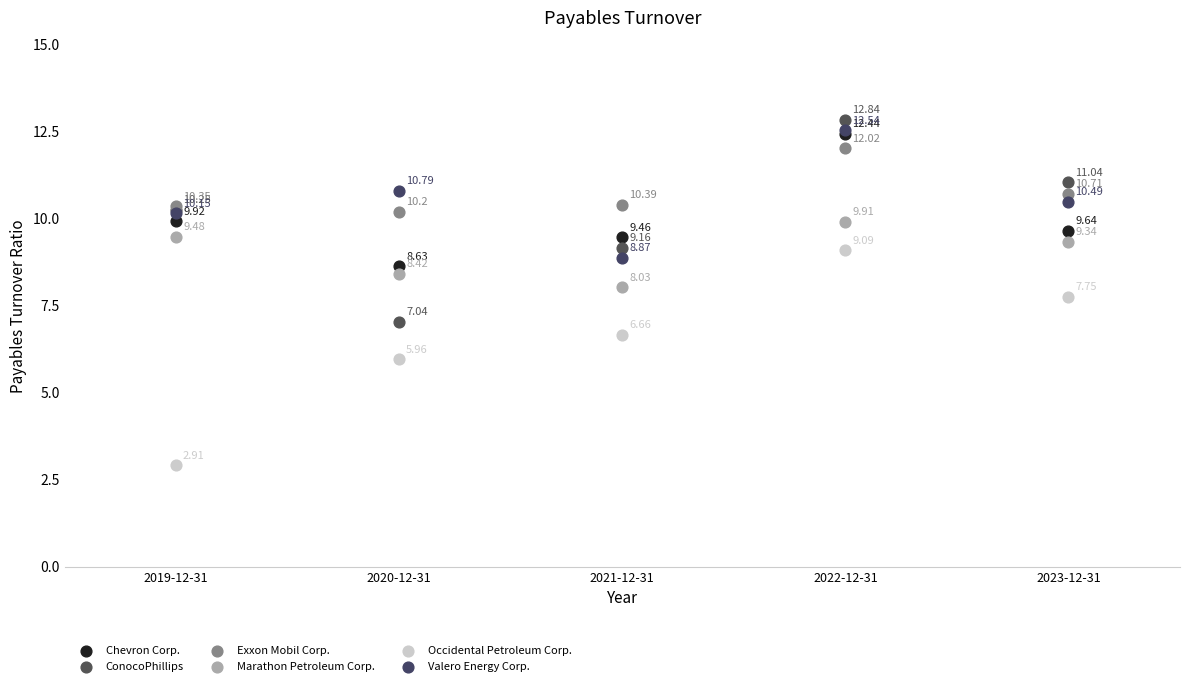

What are all the series names shown in the legend?

Chevron Corp., ConocoPhillips, Exxon Mobil Corp., Marathon Petroleum Corp., Occidental Petroleum Corp., Valero Energy Corp.